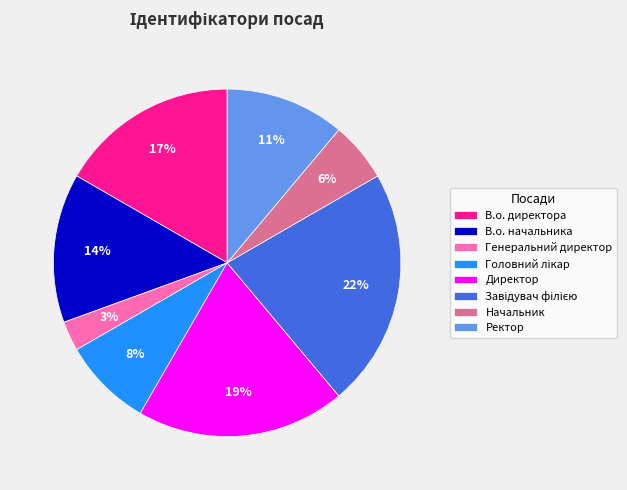

The В.о. директора slice represents 7% of the pie. True or false?

False